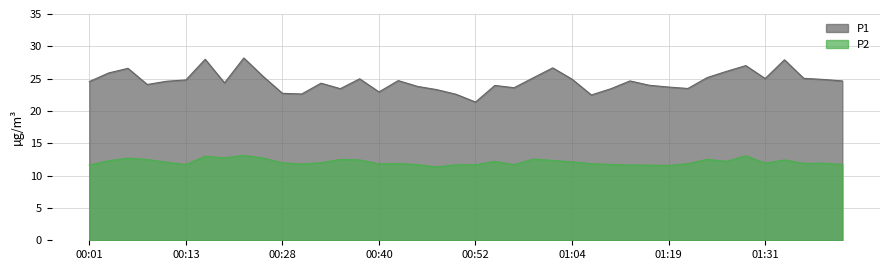

What are all the series names shown in the legend?

P1, P2